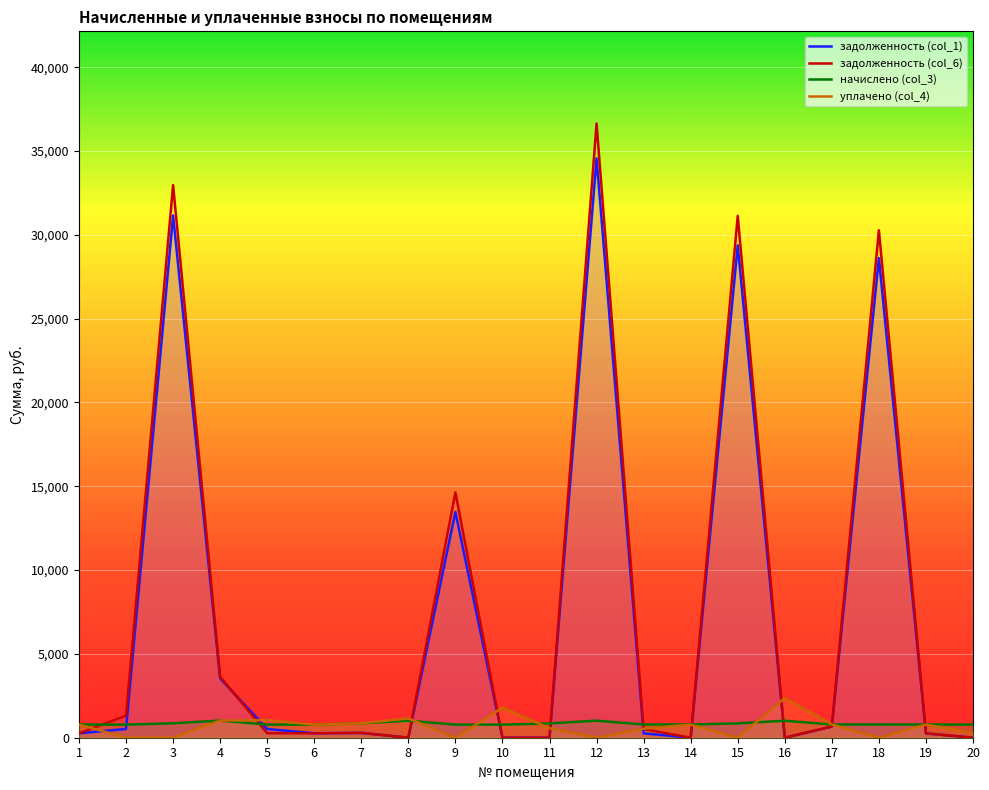

What is the approximate value of задолженность (col_6) at 12?

36641.2